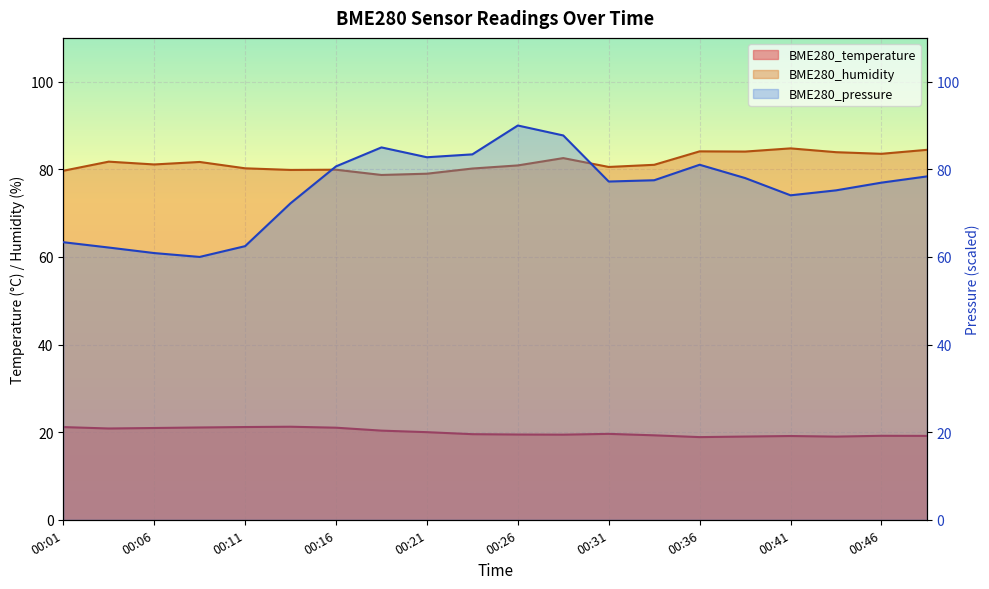

Rank the series at 00:14 from lowest to highest value.

BME280_temperature, BME280_pressure, BME280_humidity